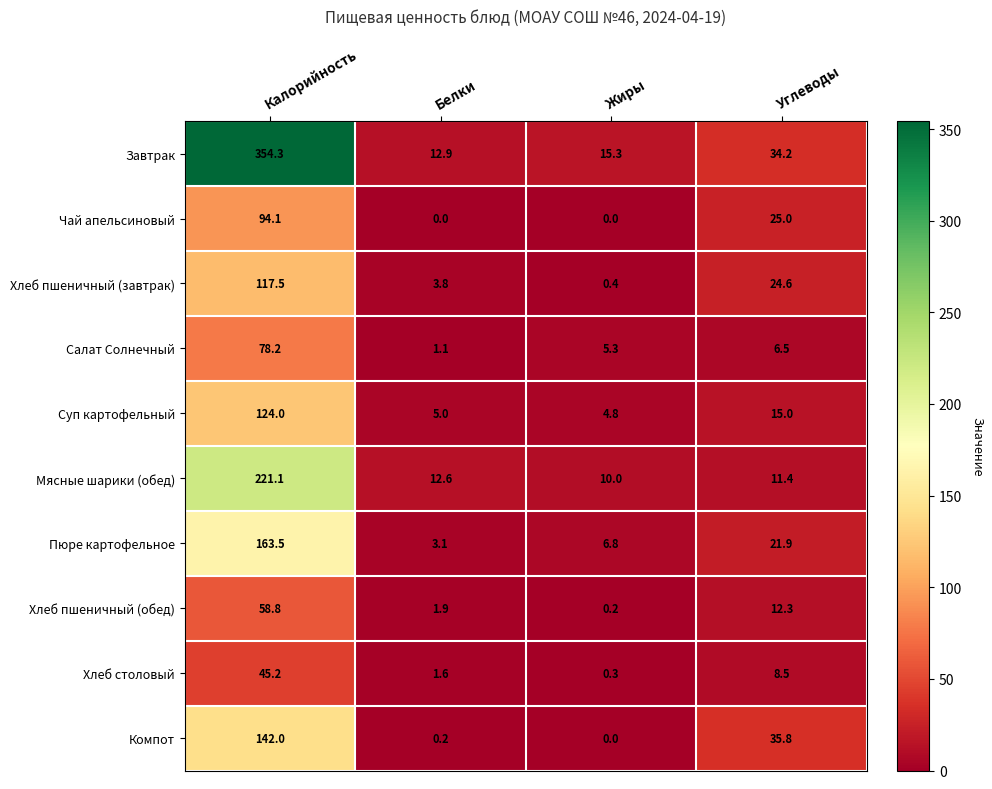

Where does the Хлеб пшеничный (завтрак) series first go above 24?

Калорийность